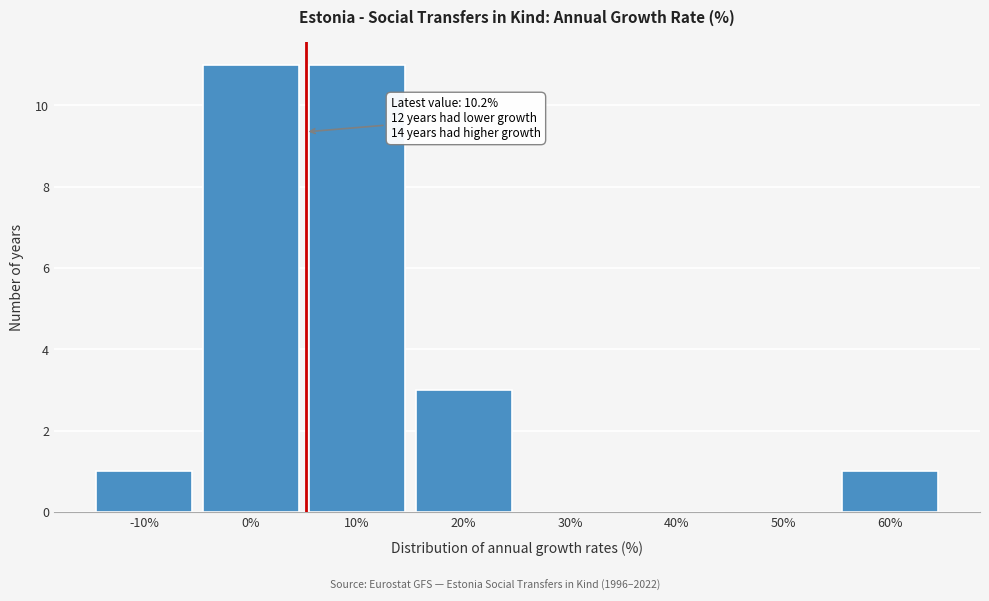

Reading left to right, transcribe all the data shown in this chart.

-10%=1	0%=11	10%=11	20%=3	30%=0	40%=0	50%=0	60%=1